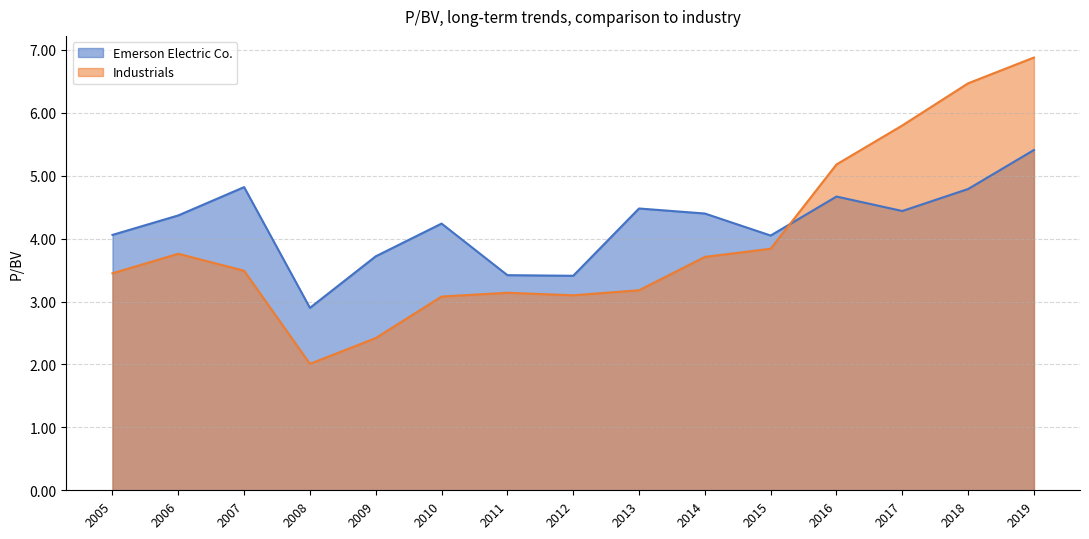

What is the sum of all Emerson Electric Co. values?

63.2